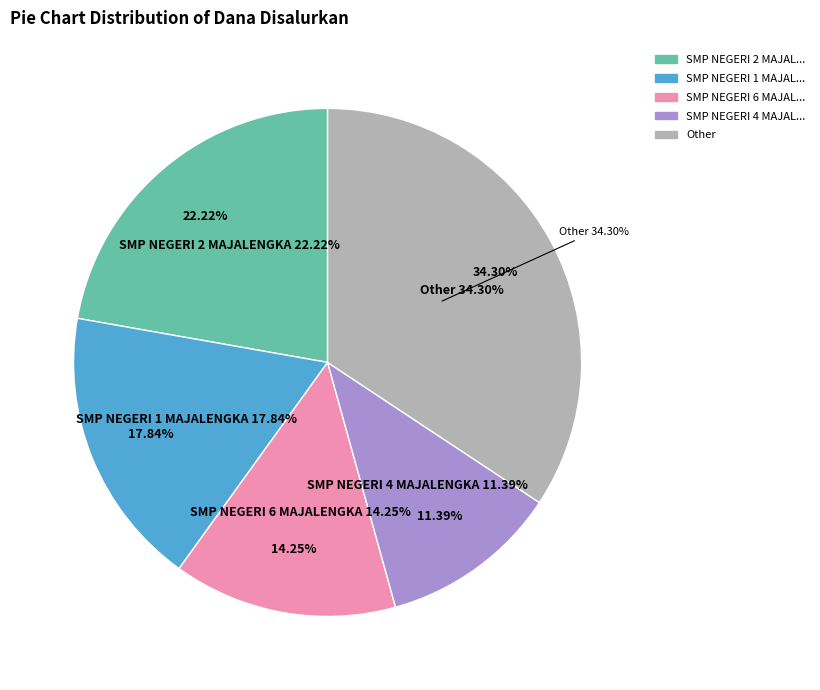

True or false: SLB C YPLB MAJALENGKA accounts for 1% of the total.

False